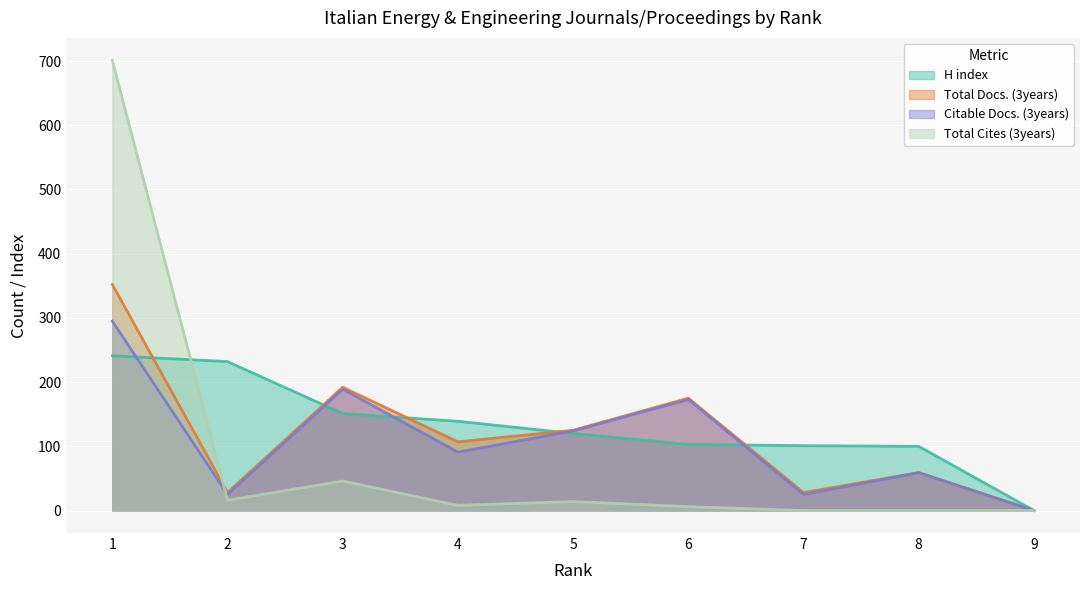

Reading left to right, transcribe all the data shown in this chart.

H index: 241	232	151	139	120	103	101	100	0
Total Docs. (3years): 352	28	192	107	125	175	28	59	0
Citable Docs. (3years): 295	25	189	91	124	173	25	59	0
Total Cites (3years): 701	16	46	8	14	6	0	0	0